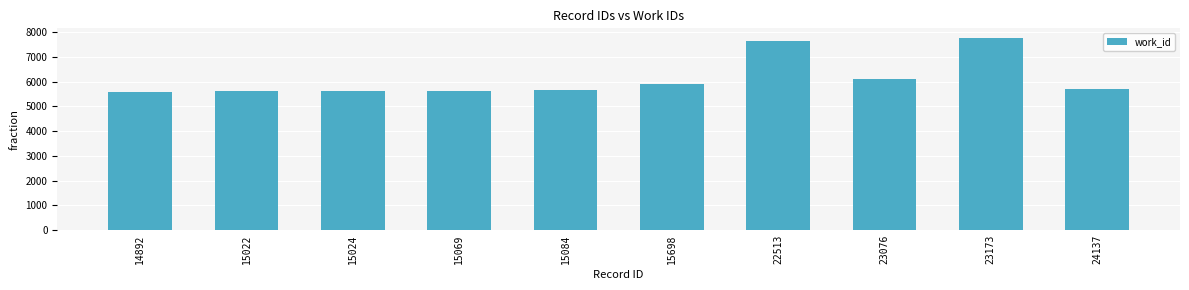

At which label is the value closest to 6667?

23076